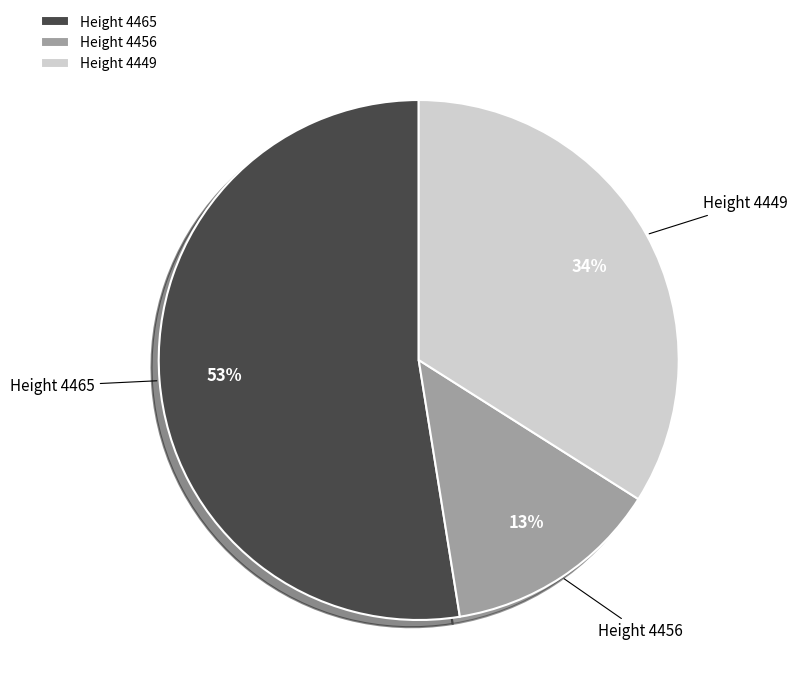

Does any single category account for the majority?

Yes